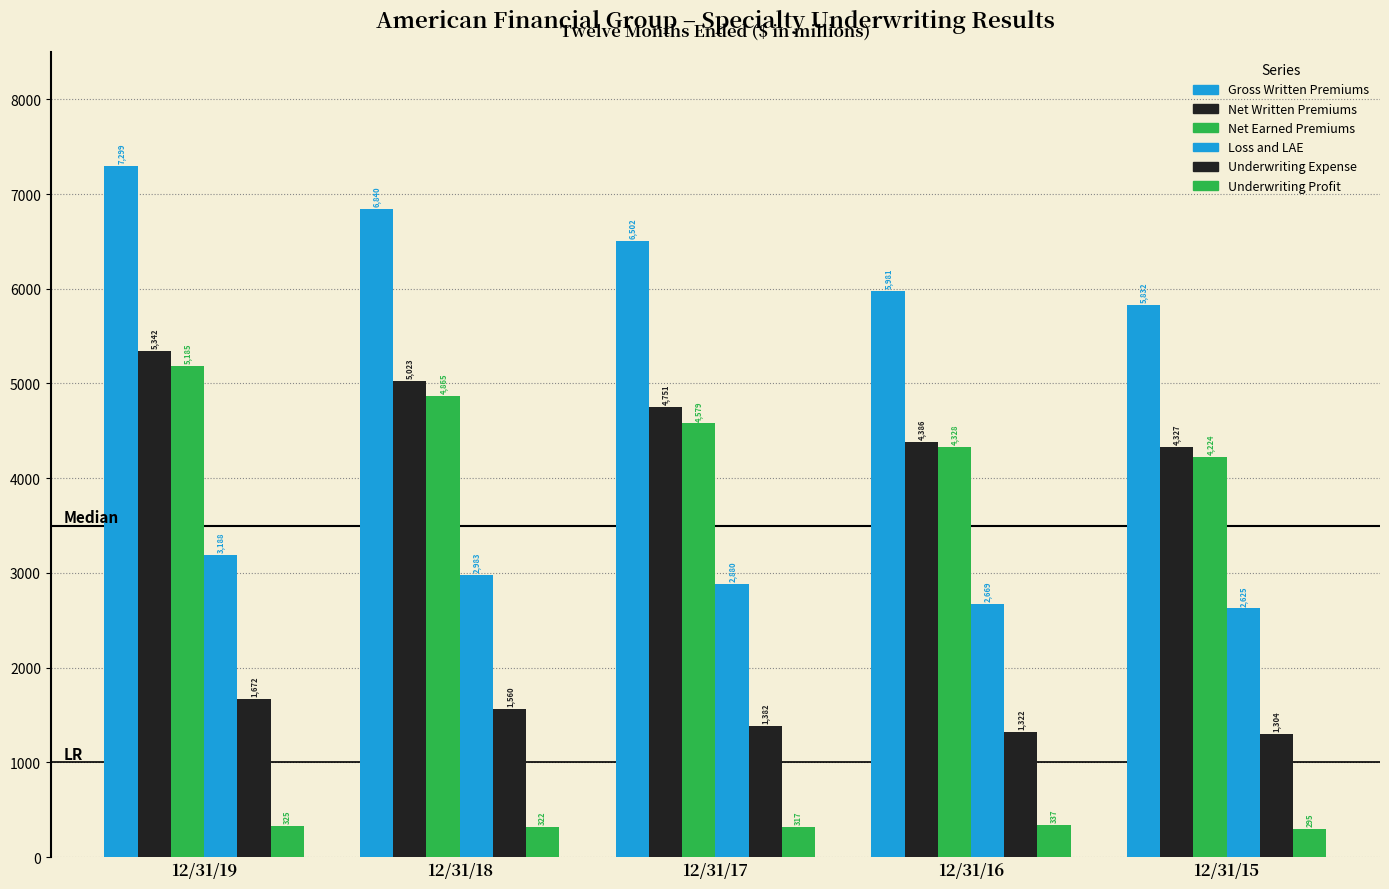

Read the Loss and LAE value at 12/31/16, to the nearest 100.

2700